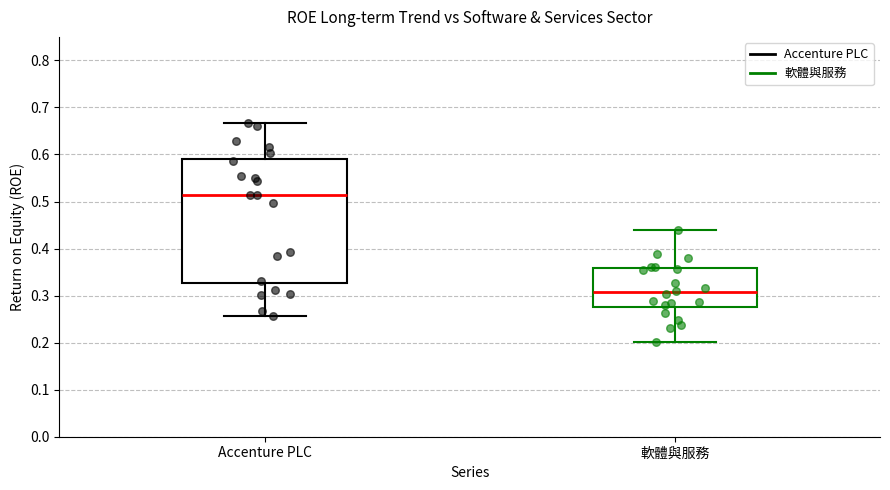

Which box's median line is the lowest?

軟體與服務